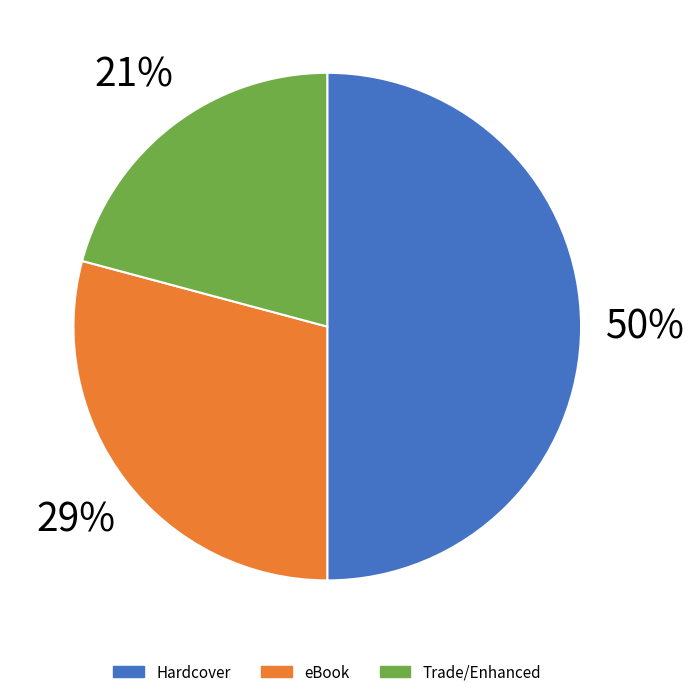

To the nearest percent, what is the average slice percentage?

33%